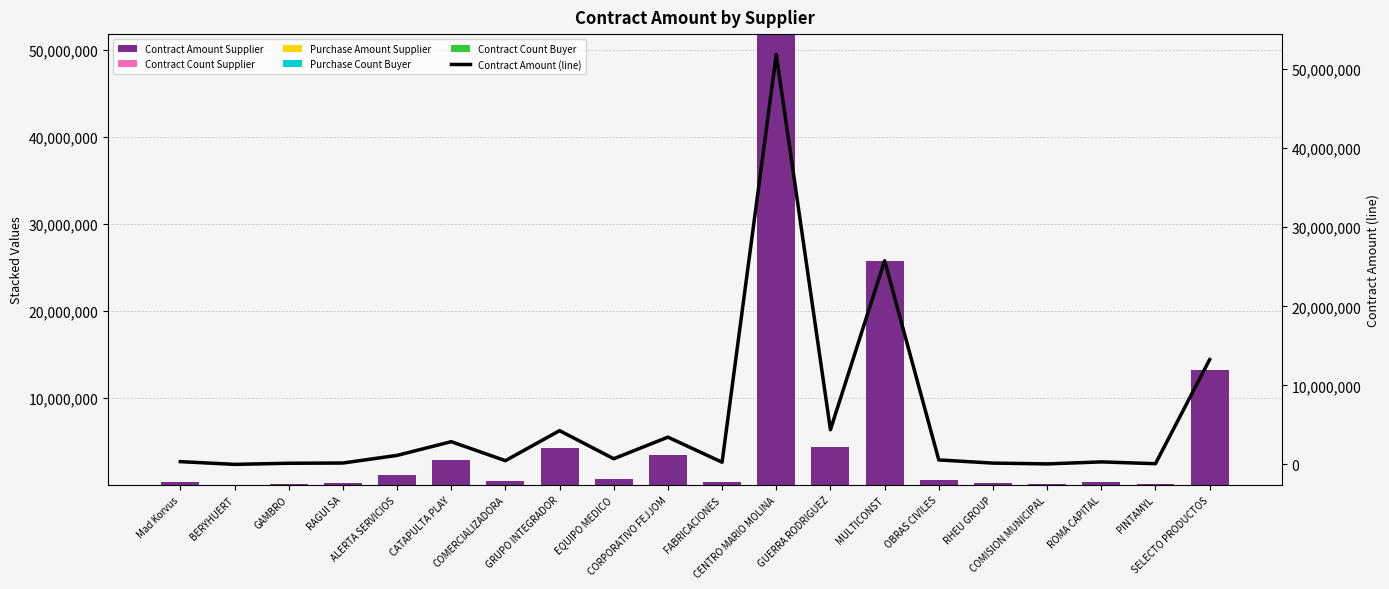

Reading left to right, extract all data points from this chart.

Contract Amount Supplier: 345600.0	64.7	142065.0	170548.2	1137084.0	2870500.0	468000.0	4267150.9	715000.0	3444869.2	272308.8	51844813.9	4383389.0	25760042.3	562489.0	161582.2	60926.1	313200.0	87563.8	13261502.7
Contract Count Supplier: 2.0	1.0	1.0	5.0	6.0	4.0	2.0	10.0	1.0	3.0	2.0	22.0	4.0	10.0	8.0	4.0	19.0	1.0	2.0	37.0
Purchase Amount Supplier: 0.0	0.0	0.0	0.0	0.0	0.0	0.0	0.0	0.0	0.0	0.0	0.0	0.0	0.0	0.0	0.0	0.0	0.0	0.0	0.0
Purchase Count Buyer: 0.0	0.0	0.0	0.0	0.0	0.0	0.0	0.0	0.0	0.0	0.0	0.0	0.0	0.0	0.0	0.0	0.0	0.0	0.0	0.0
Contract Count Buyer: 0.0	0.0	0.0	0.0	0.0	0.0	0.0	0.0	0.0	0.0	0.0	0.0	0.0	0.0	0.0	0.0	0.0	0.0	0.0	0.0
Contract Amount (line): 345600.0	64.7	142065.0	170548.2	1137084.0	2870500.0	468000.0	4267150.9	715000.0	3444869.2	272308.8	51844813.9	4383389.0	25760042.3	562489.0	161582.2	60926.1	313200.0	87563.8	13261502.7